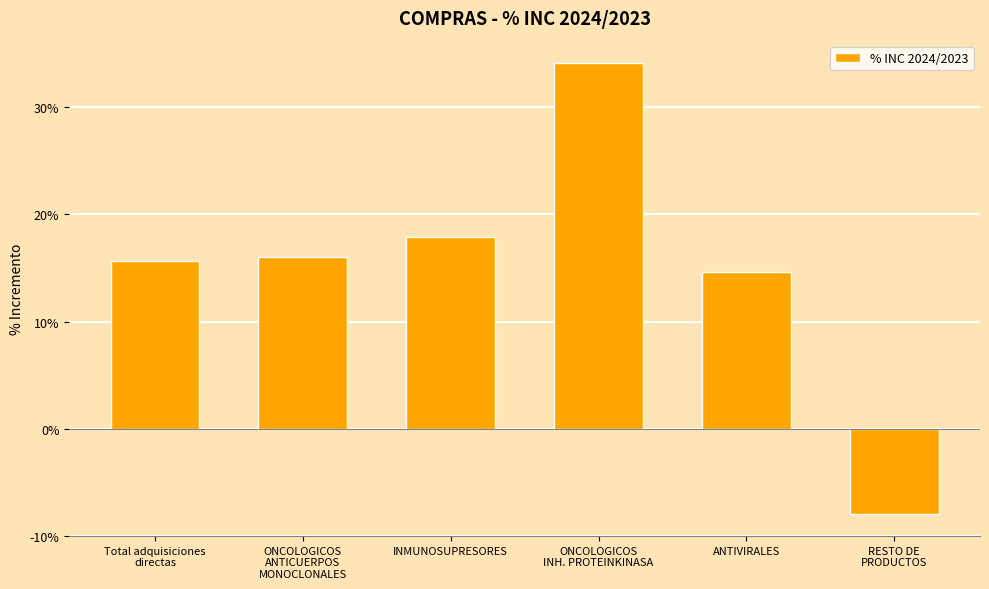

Does the chart contain any negative values?

Yes